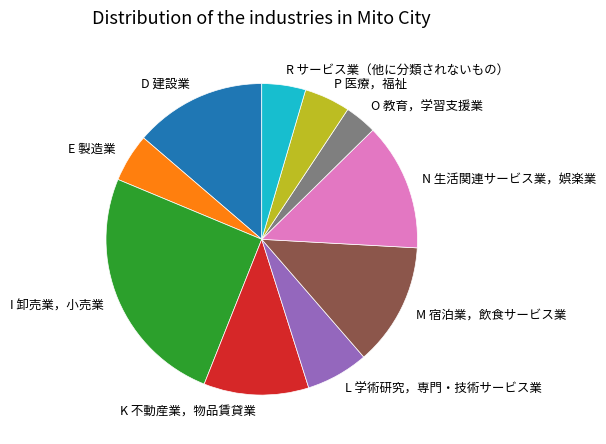

Is E 製造業 the majority of the pie?

No